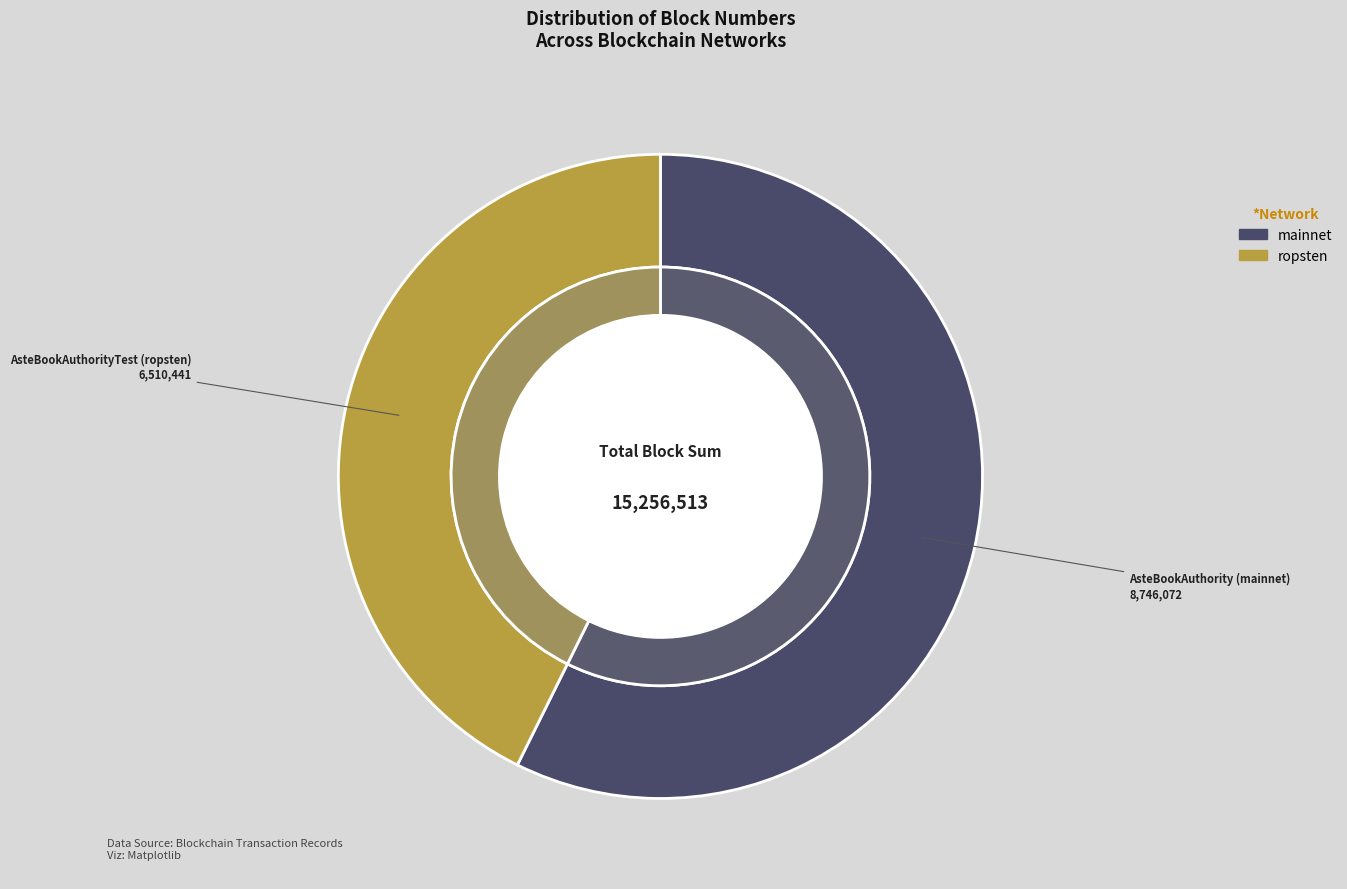

Does AsteBookAuthority (mainnet) represent more than half of the total?

Yes